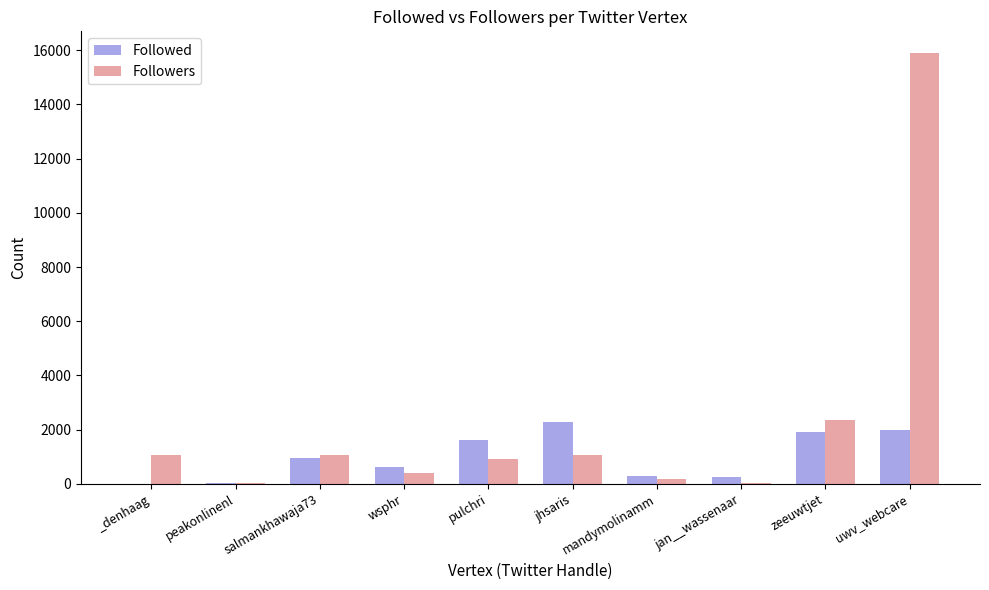

Count the number of data series in this chart.

2